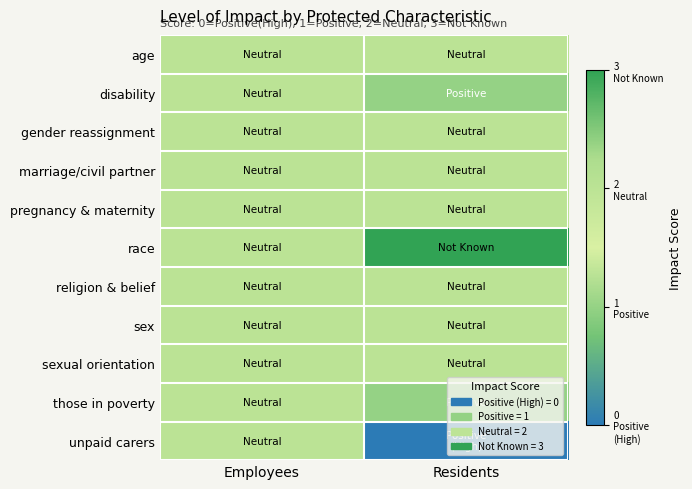

Reading left to right, what are all the values shown in this chart?

age: Employees=2	Residents=2
disability: Employees=2	Residents=1
gender reassignment: Employees=2	Residents=2
marriage/civil partner: Employees=2	Residents=2
pregnancy & maternity: Employees=2	Residents=2
race: Employees=2	Residents=3
religion & belief: Employees=2	Residents=2
sex: Employees=2	Residents=2
sexual orientation: Employees=2	Residents=2
those in poverty: Employees=2	Residents=1
unpaid carers: Employees=2	Residents=0